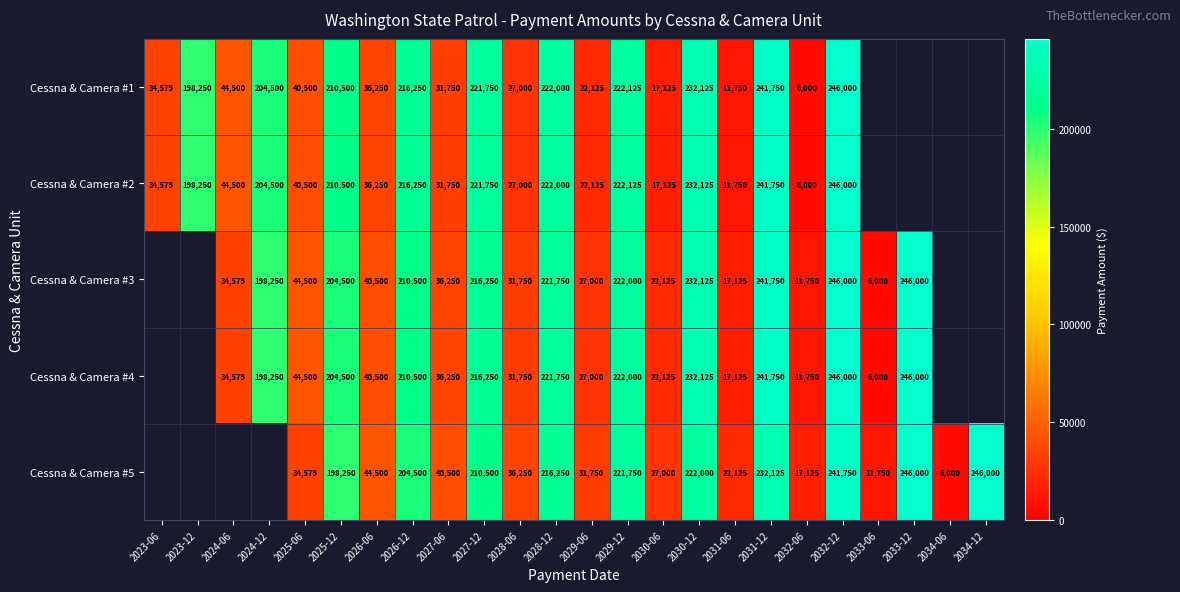

What is the sum of the Cessna & Camera #4 values at 2029-06 and 2033-12?

273000